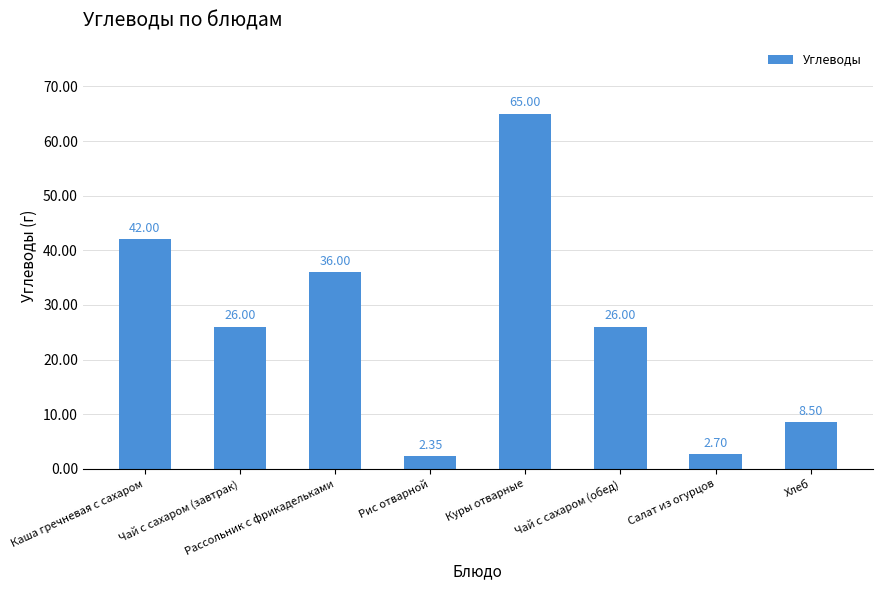

How many data points are less than 26?

3